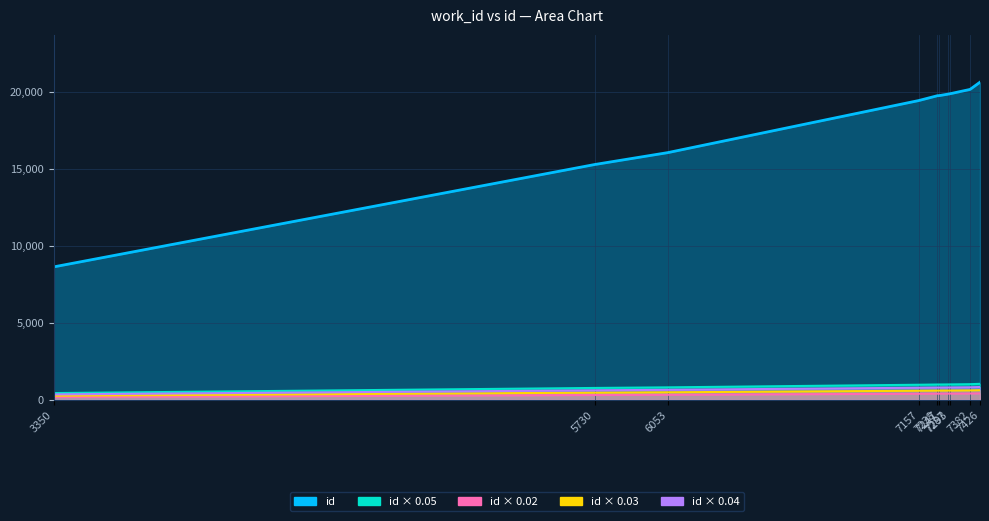

Which series has the largest range (max minus min)?

id